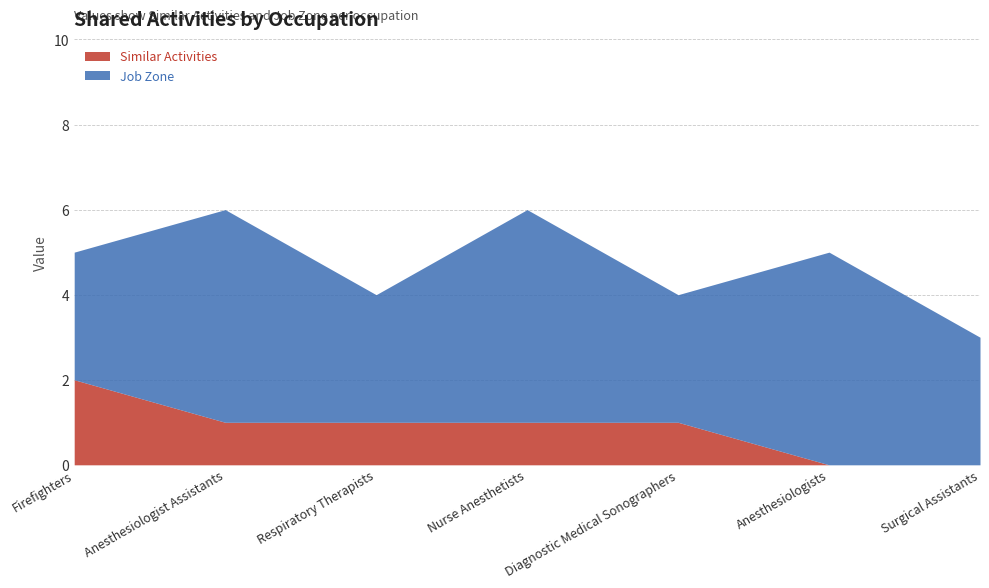

List the series in order of their peak value, lowest first.

Similar Activities, Job Zone